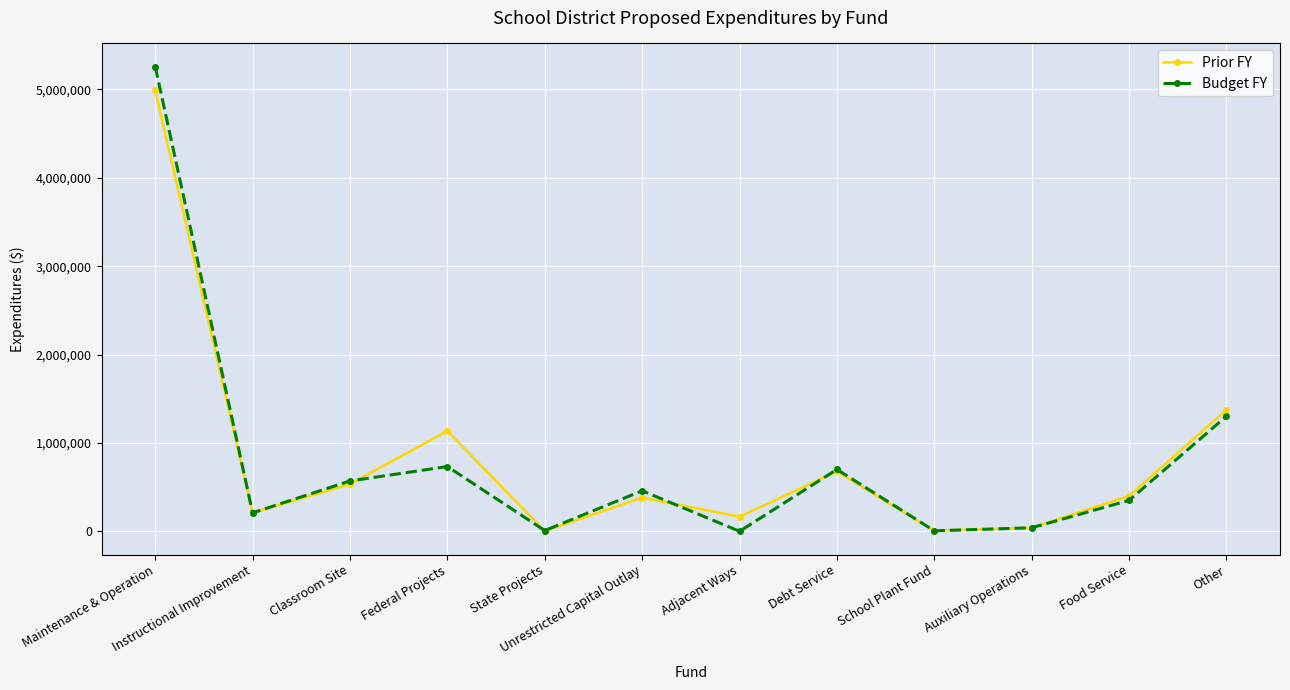

What is the sum of the Budget FY values at Classroom Site and Debt Service?

1269663